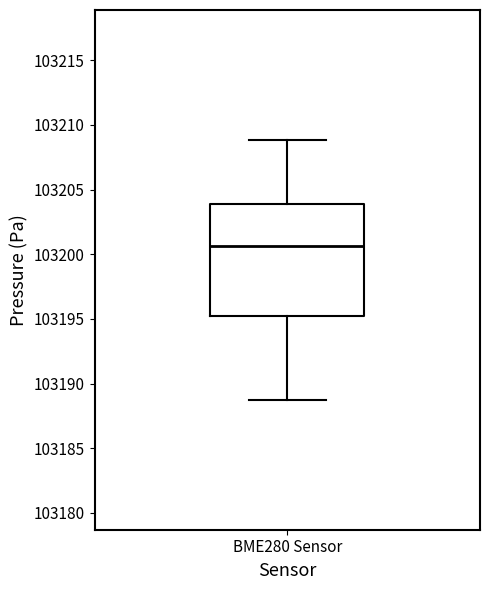

Where does the median line of the box for BME280 Sensor sit on the y-axis? The values are not printed on the chart, so give them approximately, as read against the axis.

103200.5